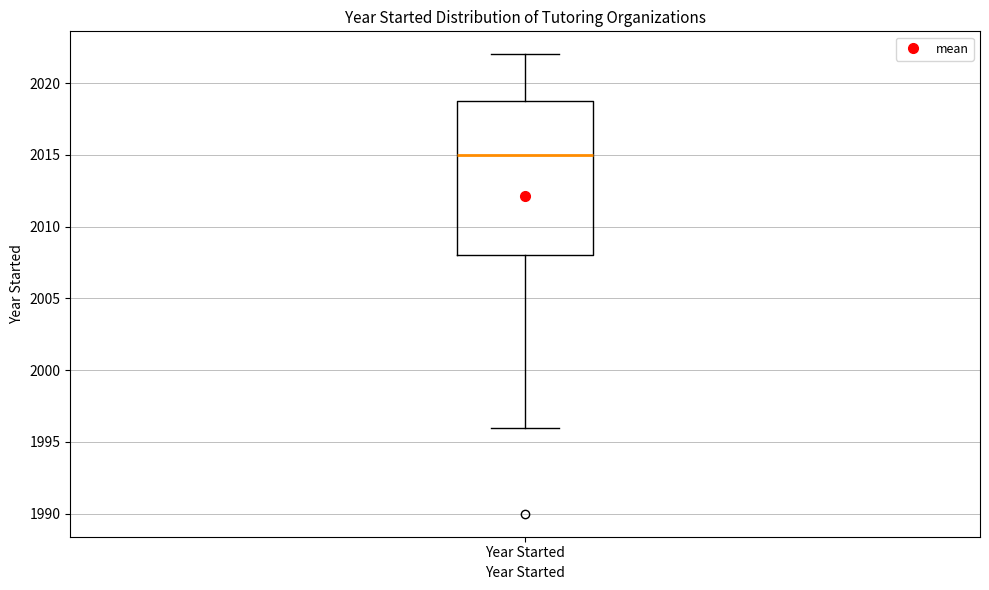

Read this box plot against the y-axis: the position of the median line, the range covered by the box, and the ends of both whiskers. The values are not printed on the chart, so give them approximately, as read against the axis.

median 2015, box 2008 to 2019, whiskers 1996 to 2022